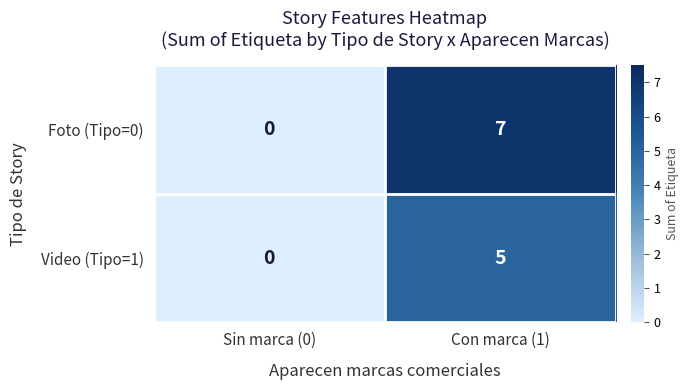

What is the sum of the Foto (Tipo=0) values at Sin marca (0) and Con marca (1)?

7